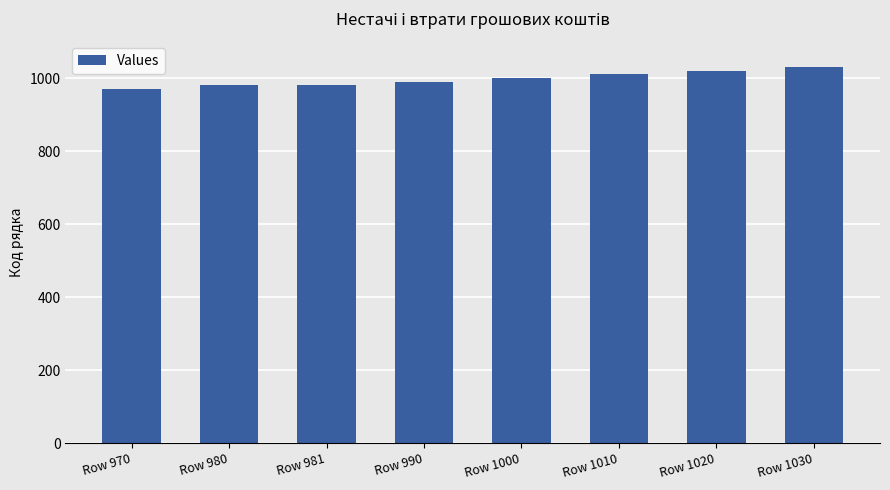

What is the ratio of the value at Row 980 to the value at Row 970?

1.0